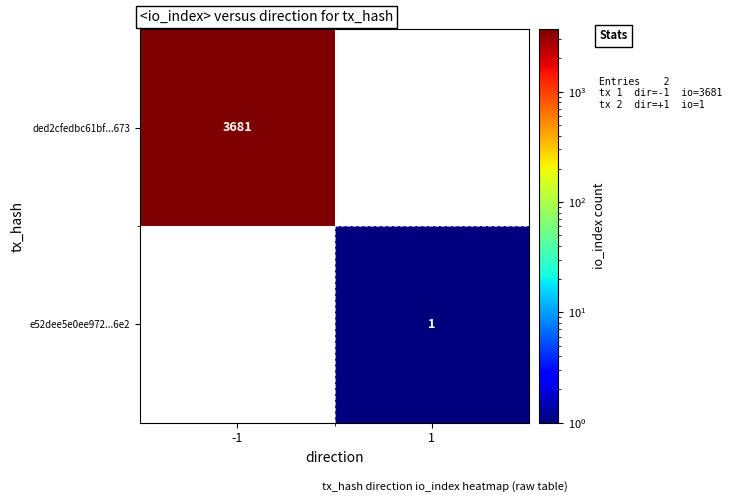

True or false: e52dee5e0ee972...6e2 has a value of 0 at 1.

False